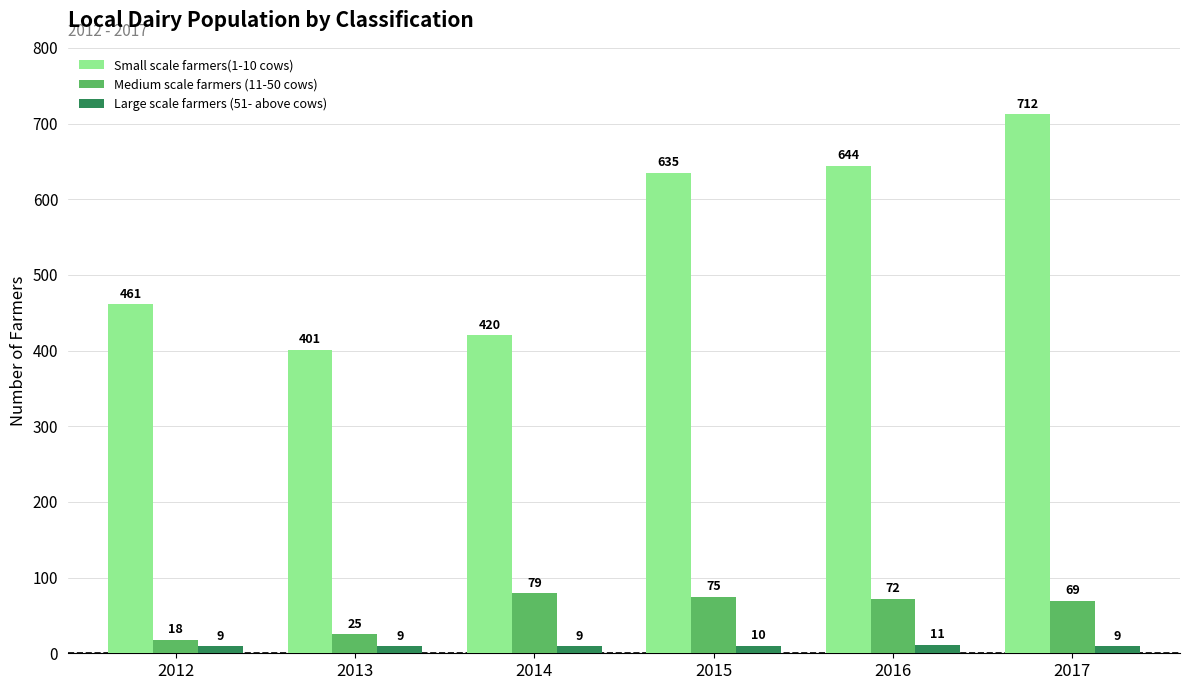

True or false: Small scale farmers(1-10 cows) has a value of 244 at 2015.

False